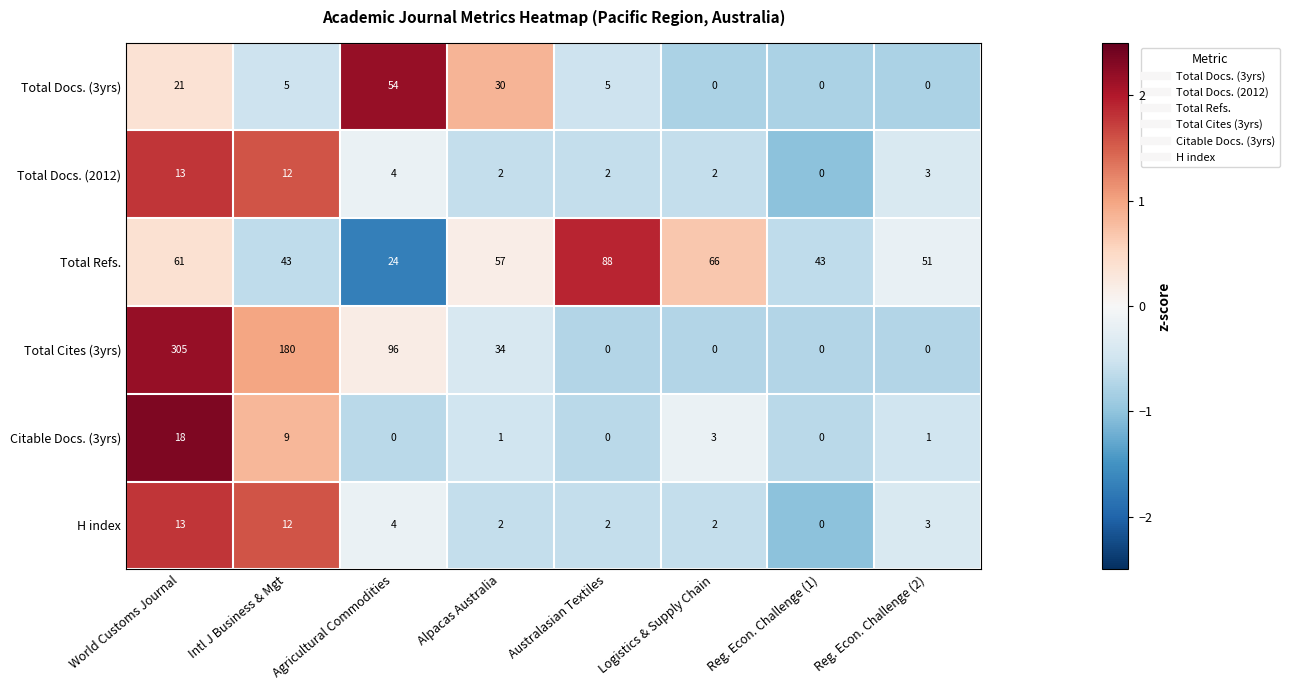

Where is Total Cites (3yrs) nearest to the value 152?

Intl J Business & Mgt